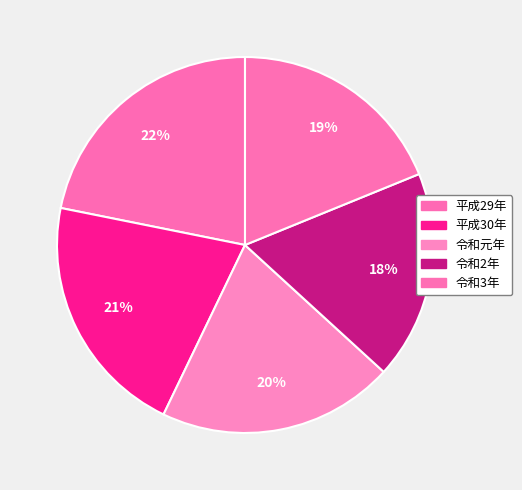

How many slices are in this pie chart?

5